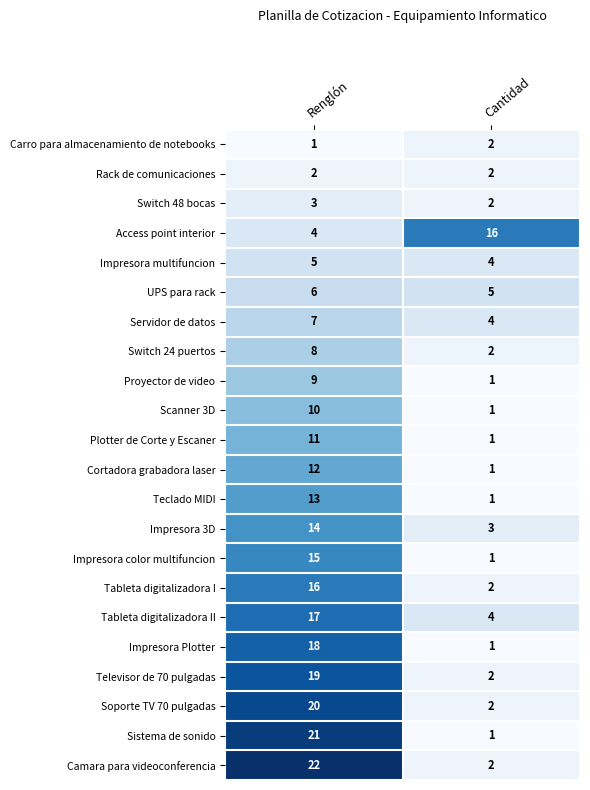

Which label corresponds to the largest value in the chart?

Renglón